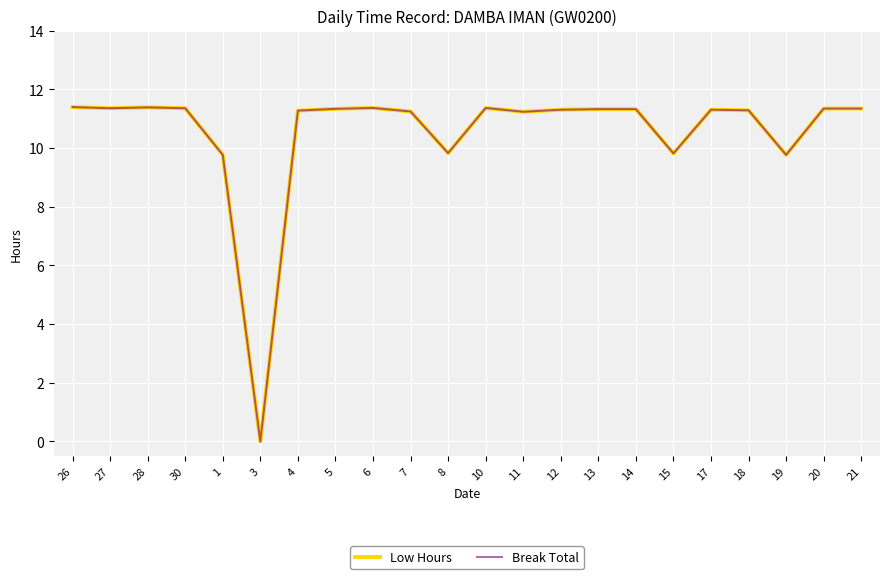

What is the value of the Break Total point at the 19th from the left?

11.3